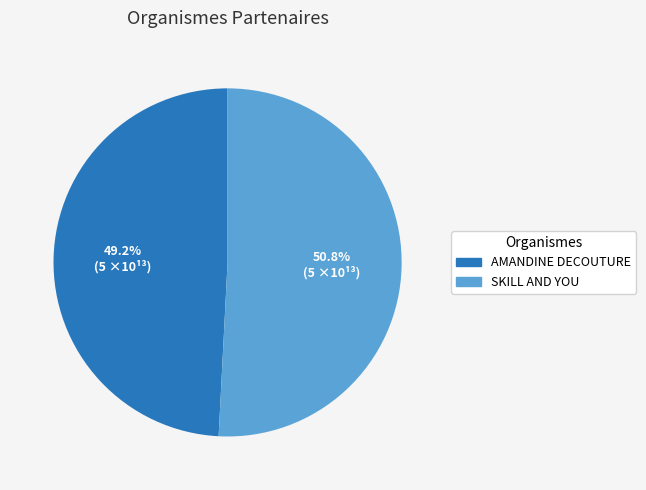

Is there a majority slice in this chart?

Yes